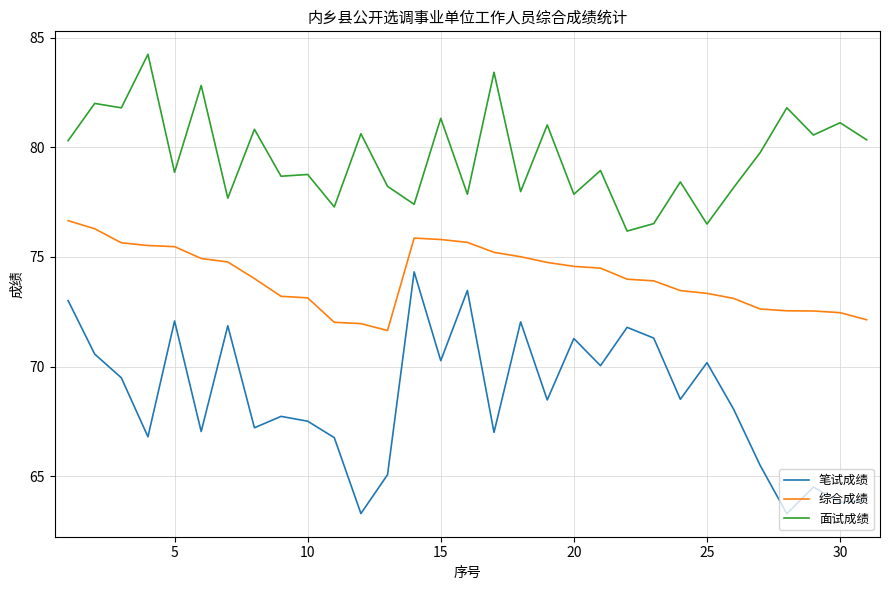

What is the difference between the maximum and minimum values in the 综合成绩 series?

5.0